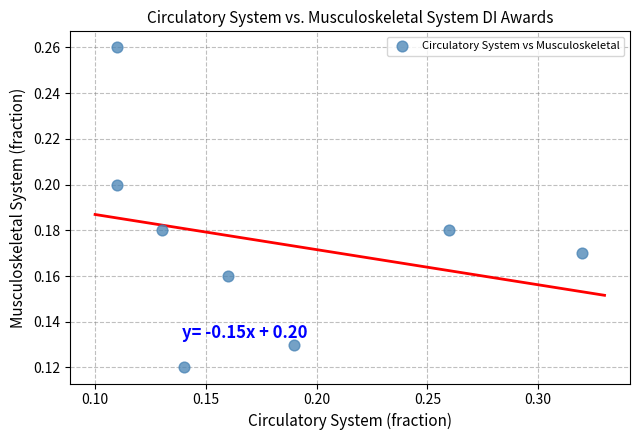

How many data points are displayed?

8